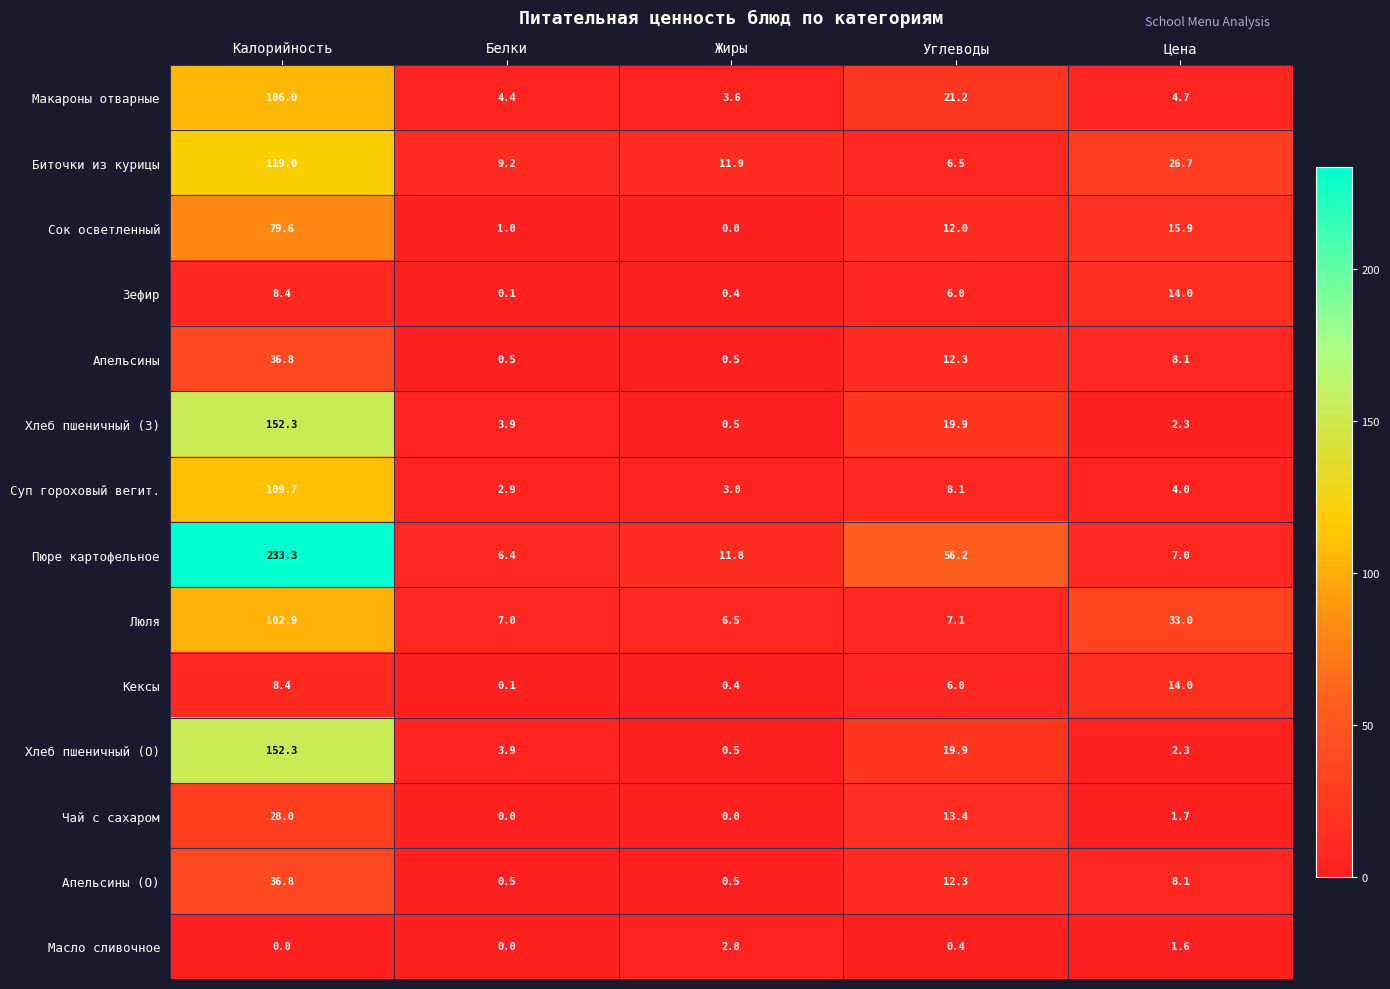

Which category has the highest value across all series?

Калорийность